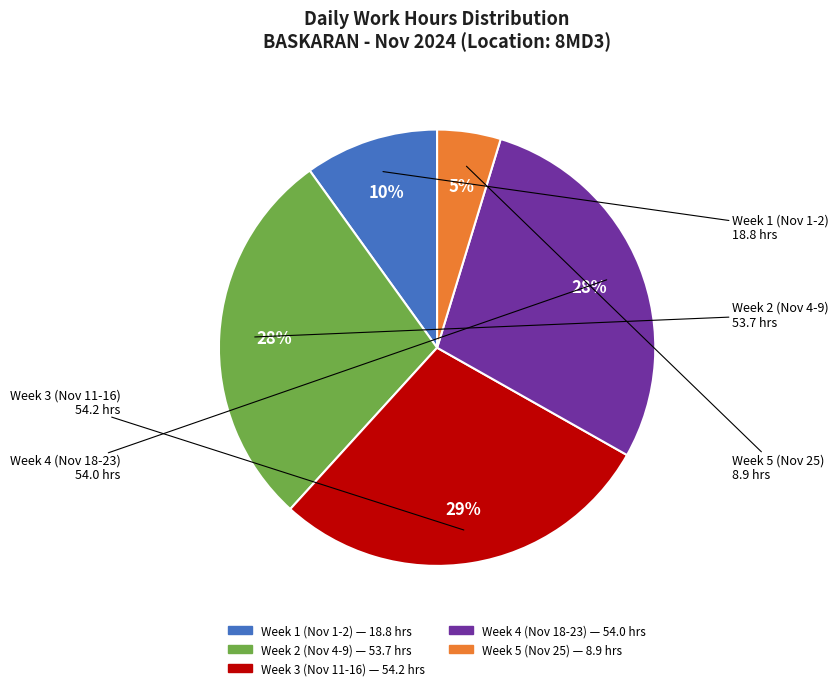

To the nearest percent, what is the difference between the largest and smallest slice percentages?

24%